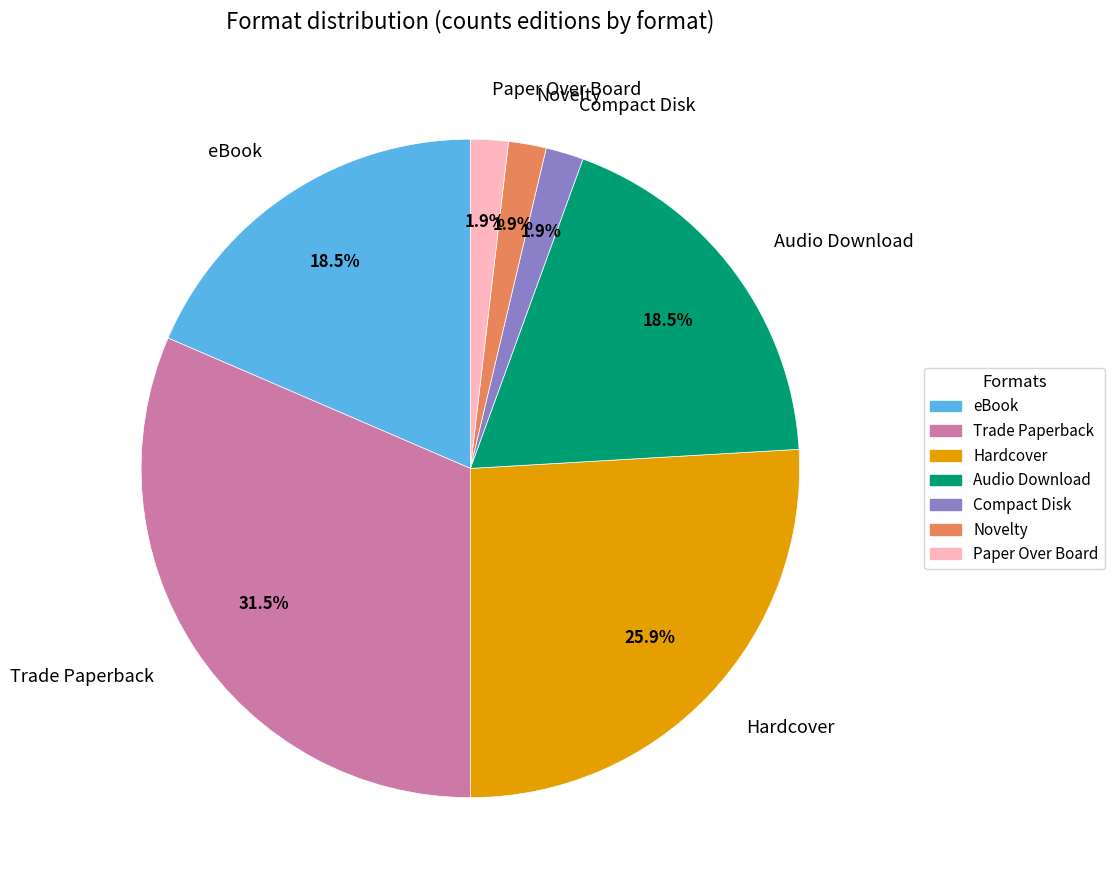

How much of the chart is everything except eBook?

81.5%